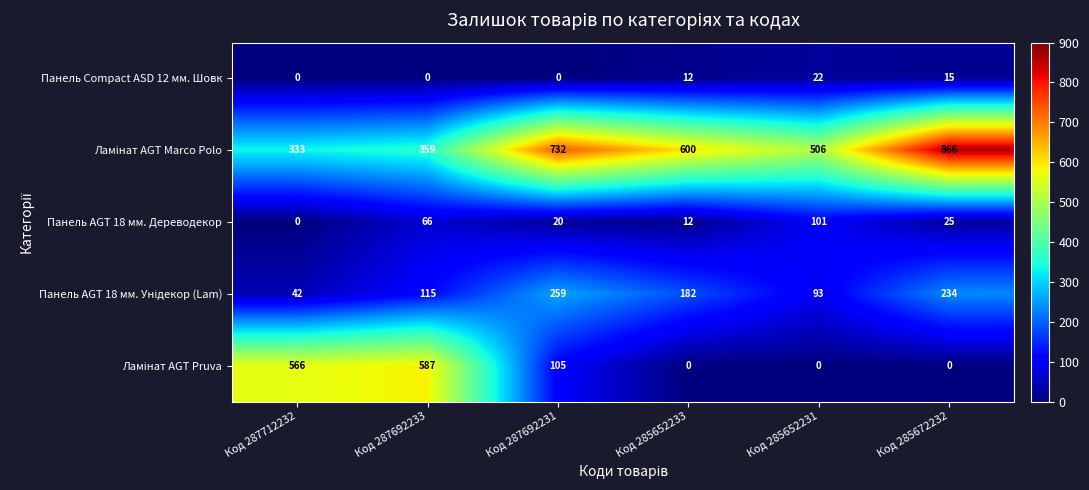

At how many categories does at least one series exceed 31?

6